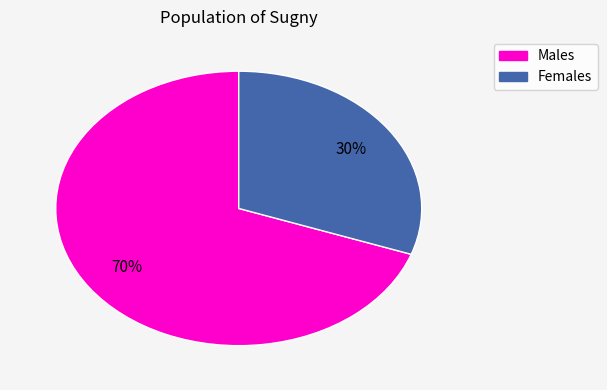

Count the number of slices in the pie.

2